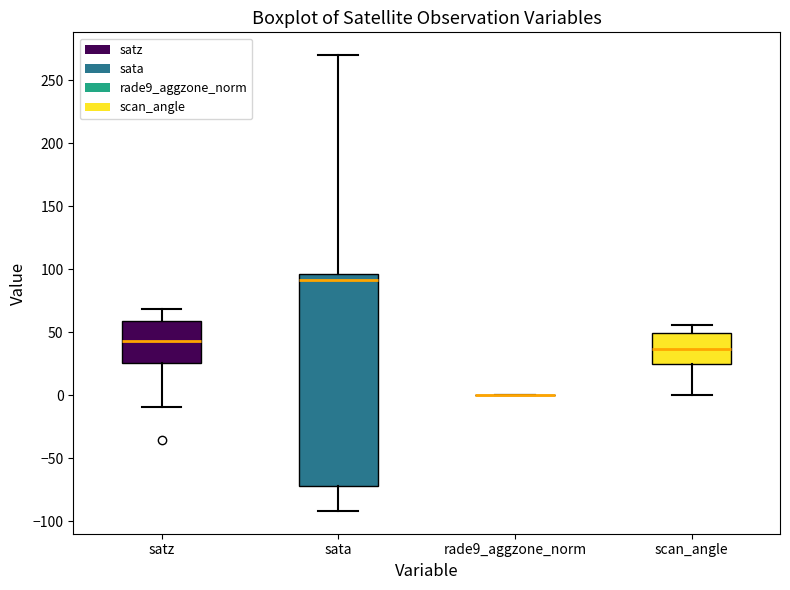

Reading left to right, transcribe this box plot: for each box, give where its median line is, the range the box spans, and where its two whiskers end, as read against the y-axis. The values are not printed on the chart, so give them approximately, as read against the axis.

satz: median 45, box 25 to 60, whiskers -10 to 70
sata: median 90, box -70 to 95, whiskers -90 to 270
rade9_aggzone_norm: box collapsed to a line at 0, whiskers 0 to 0
scan_angle: median 35, box 25 to 50, whiskers 0 to 55